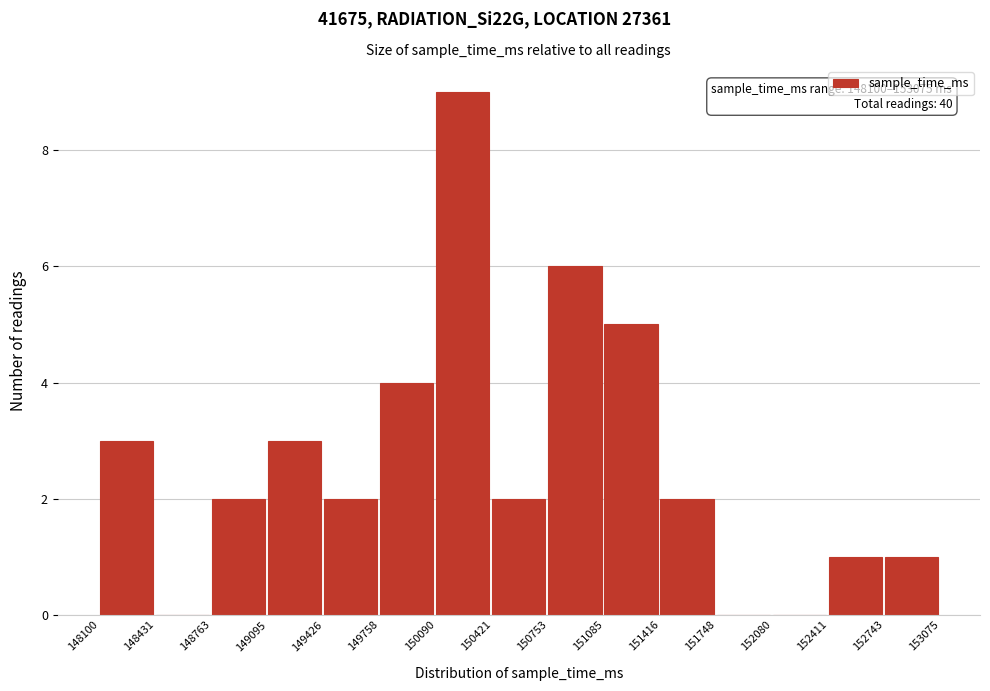

Which range on the x-axis has the tallest bar?

150090 to 150421